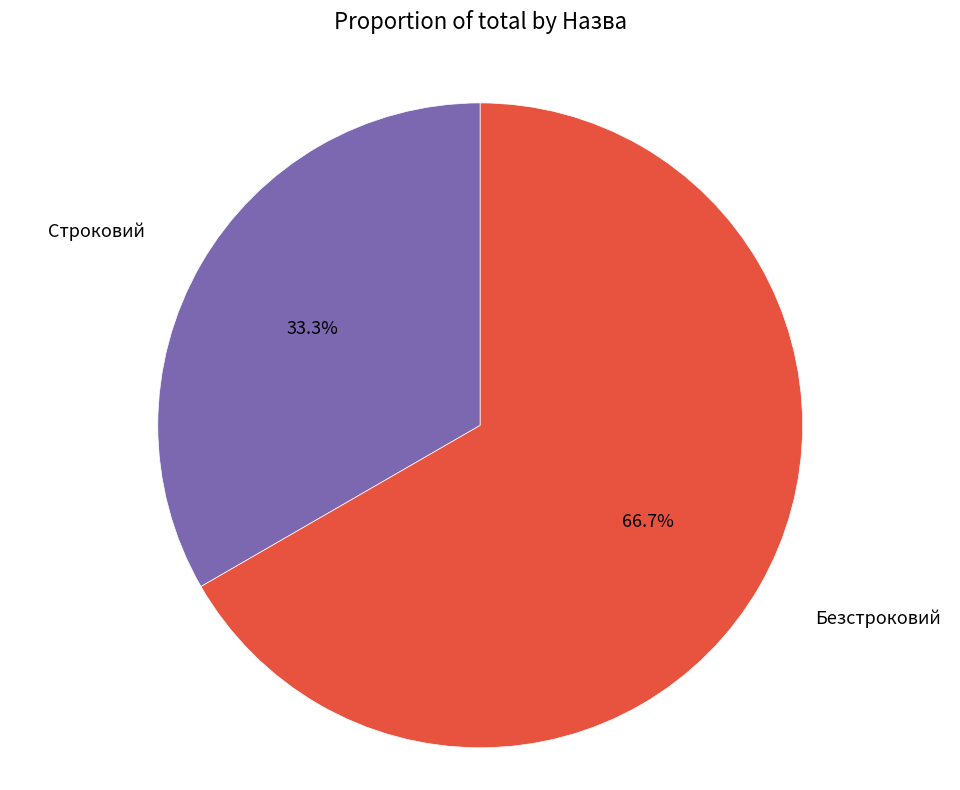

Which slice is the largest?

Безстроковий